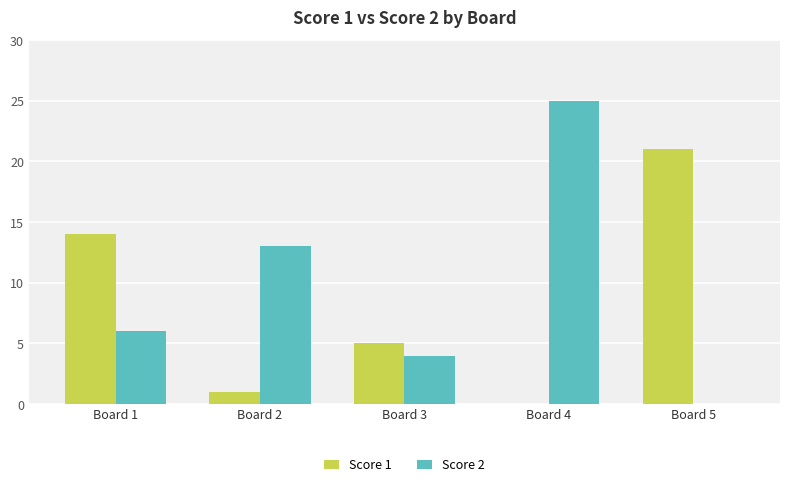

What is the sum of all Score 2 values?

48